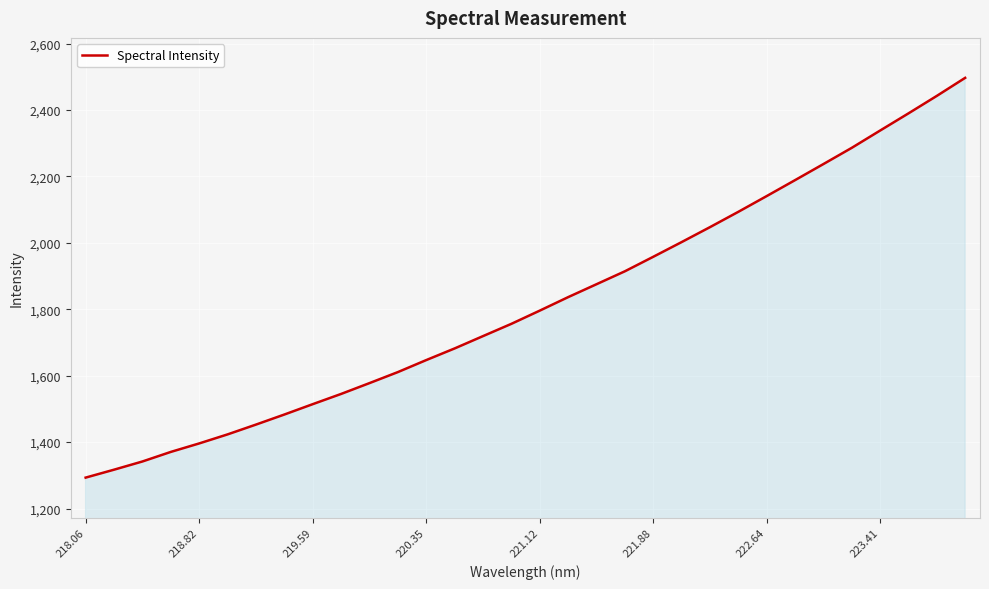

What is the greatest value displayed?

2496.6